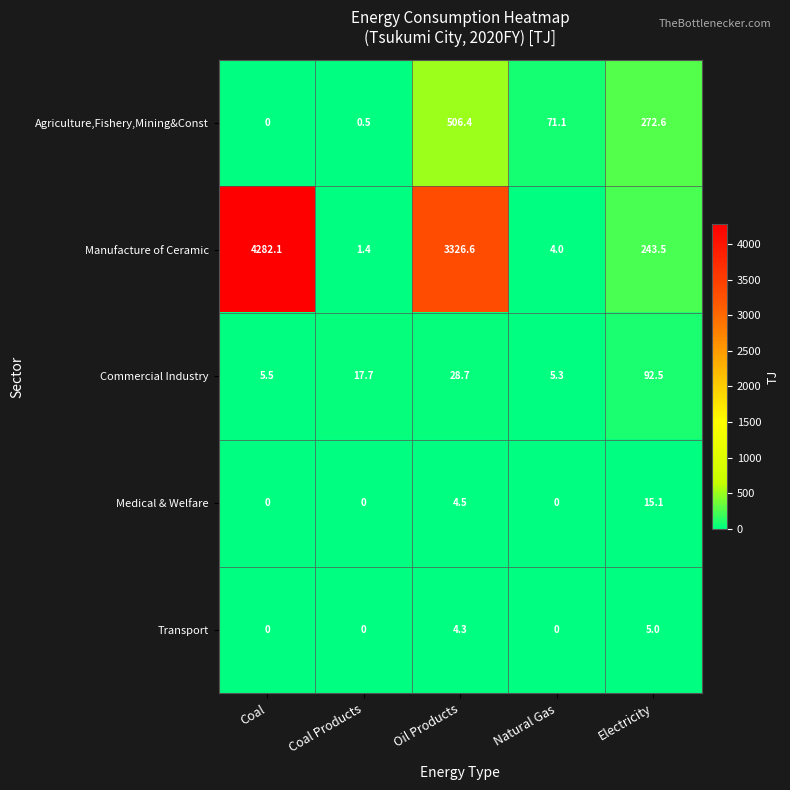

List the series in order of their peak value, highest first.

Manufacture of Ceramic, Agriculture,Fishery,Mining&Const, Commercial Industry, Medical & Welfare, Transport